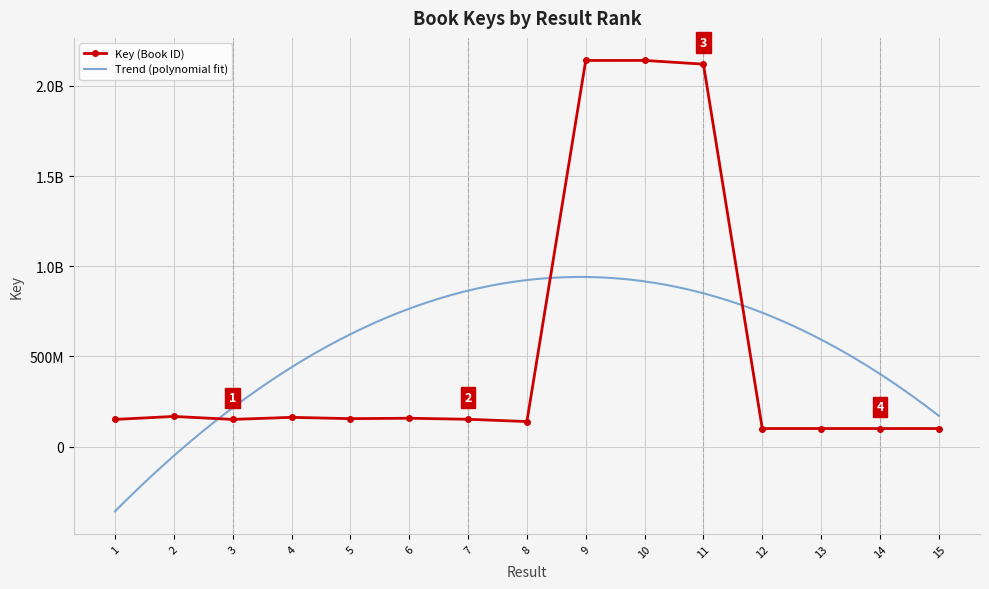

The chart shows a value of 1193696889 at 9. True or false?

False